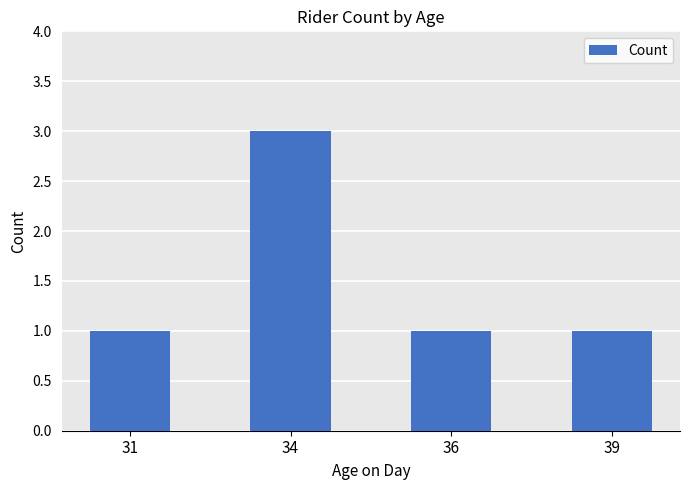

What is the value of the 2nd bar from the left?

3